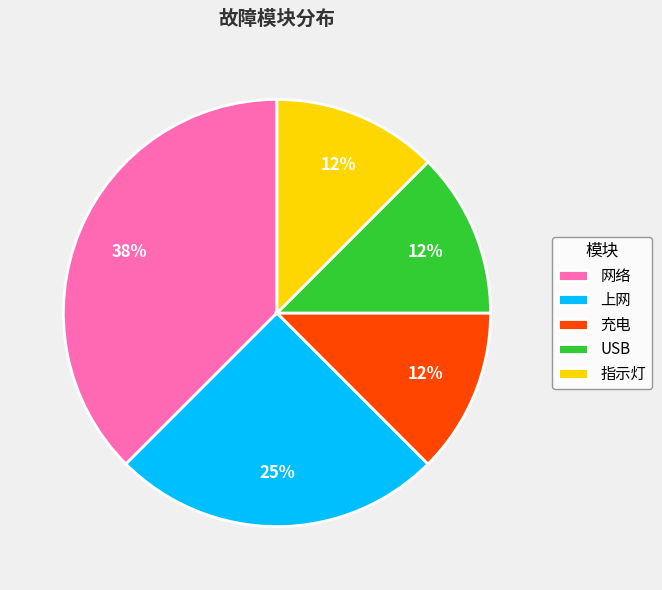

Approximately how many times larger is the value at 充电 compared to 网络?

0.3